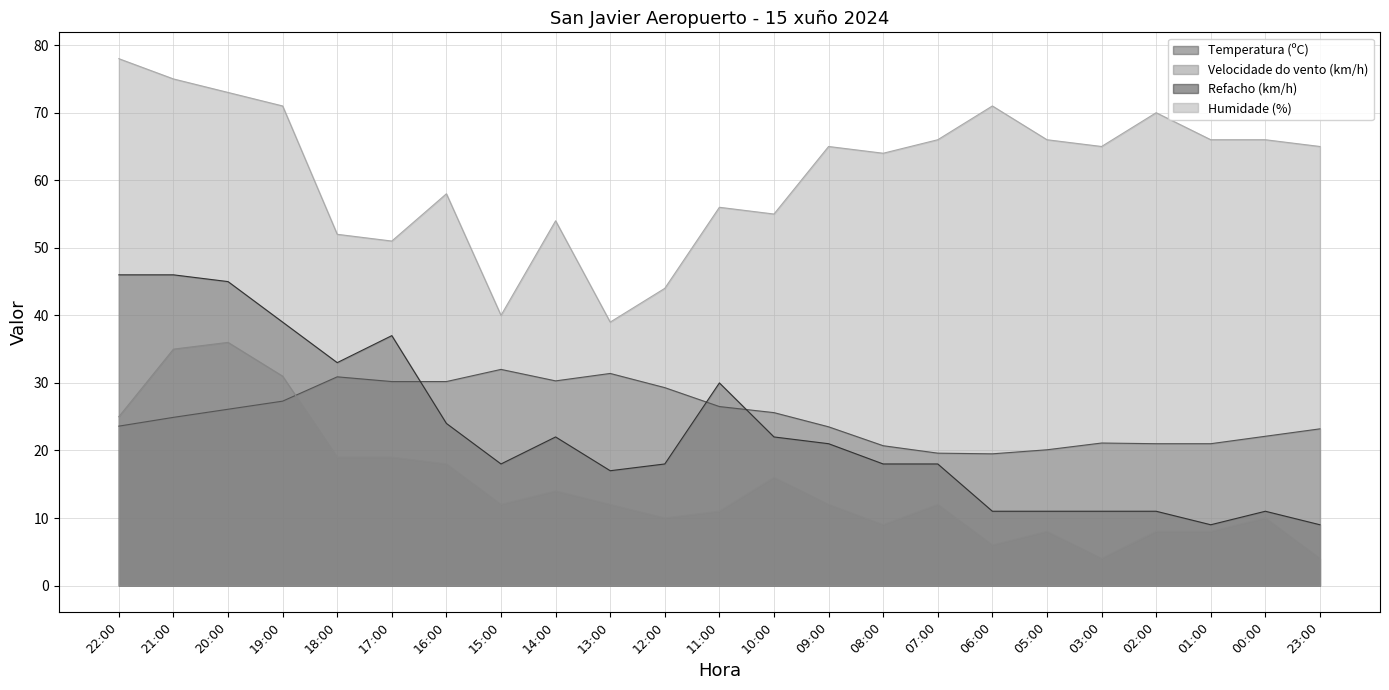

Rank the series by their maximum value, from highest to lowest.

Humidade (%), Refacho (km/h), Velocidade do vento (km/h), Temperatura (ºC)